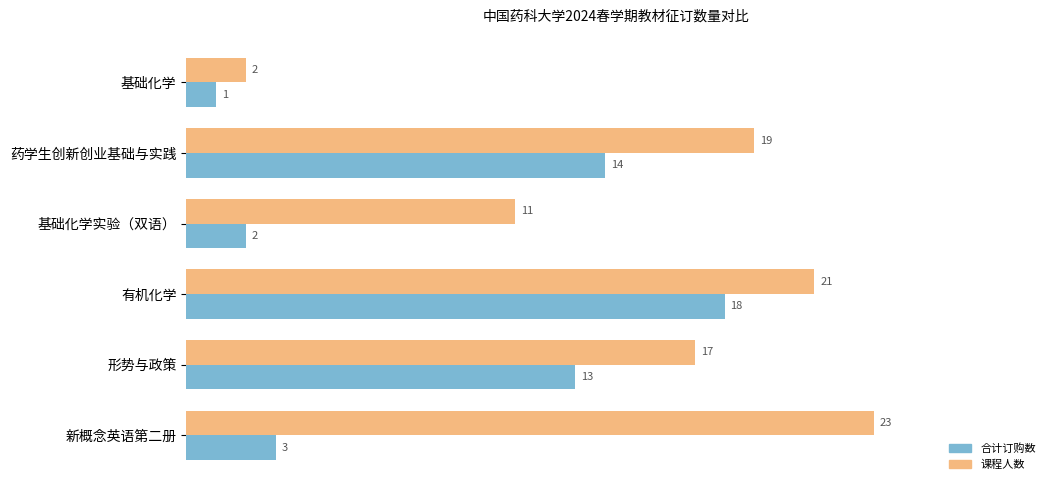

What is the greatest value displayed?

23